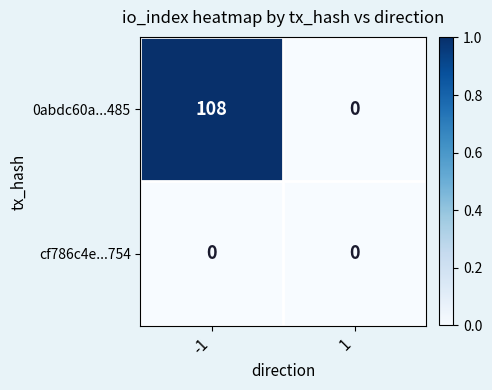

Reading right to left, what are all the values shown in this chart?

0abdc60a...485: 0	108
cf786c4e...754: 0	0